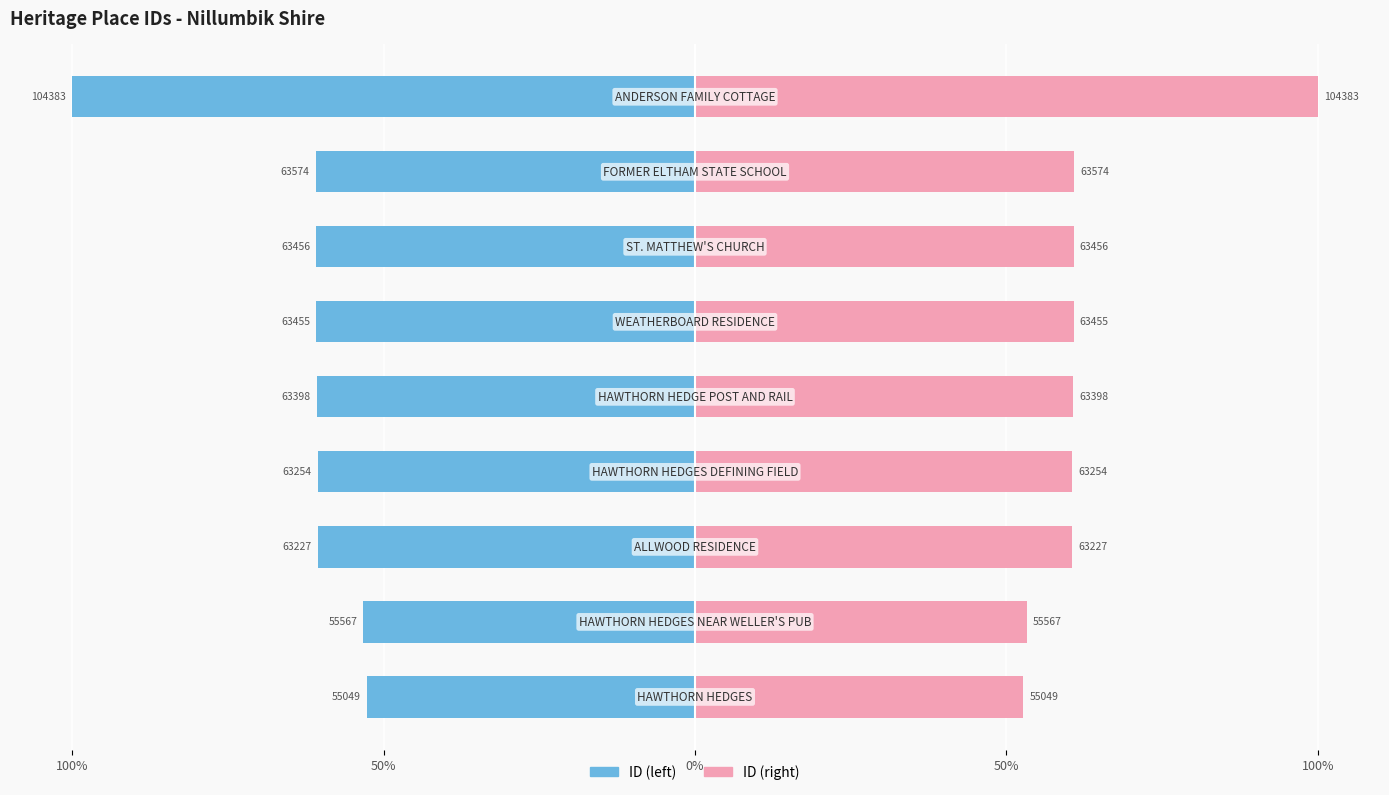

List the series in order of their peak value, lowest first.

ID (left), ID (right)